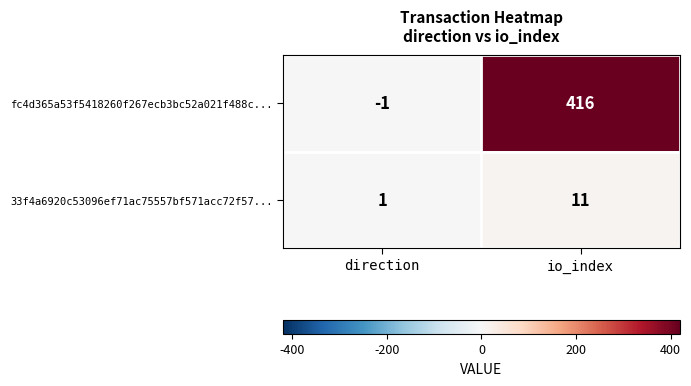

Reading left to right, extract all data points from this chart.

fc4d365a53f5418260f267ecb3bc52a021f488c...: direction=-1	io_index=416
33f4a6920c53096ef71ac75557bf571acc72f57...: direction=1	io_index=11